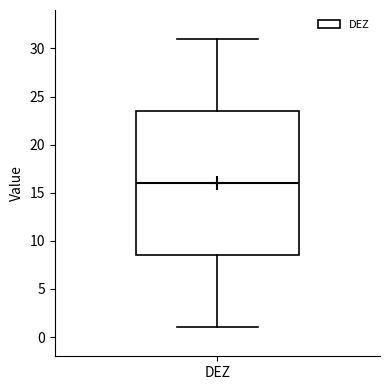

Transcribe this box plot: give where the median line is, the range the box spans, and where the two whiskers end, as read against the y-axis. The values are not printed on the chart, so give them approximately, as read against the axis.

median 16.0, box 8.5 to 23.5, whiskers 1.0 to 31.0